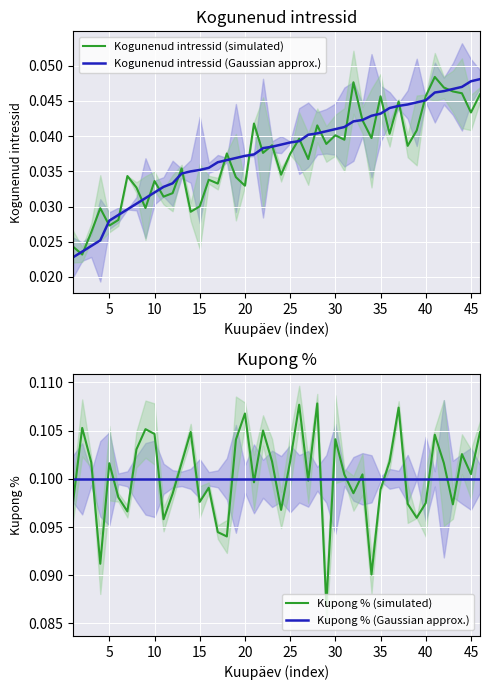

True or false: Kogunenud intressid and Kupong % intersect in this chart.

False